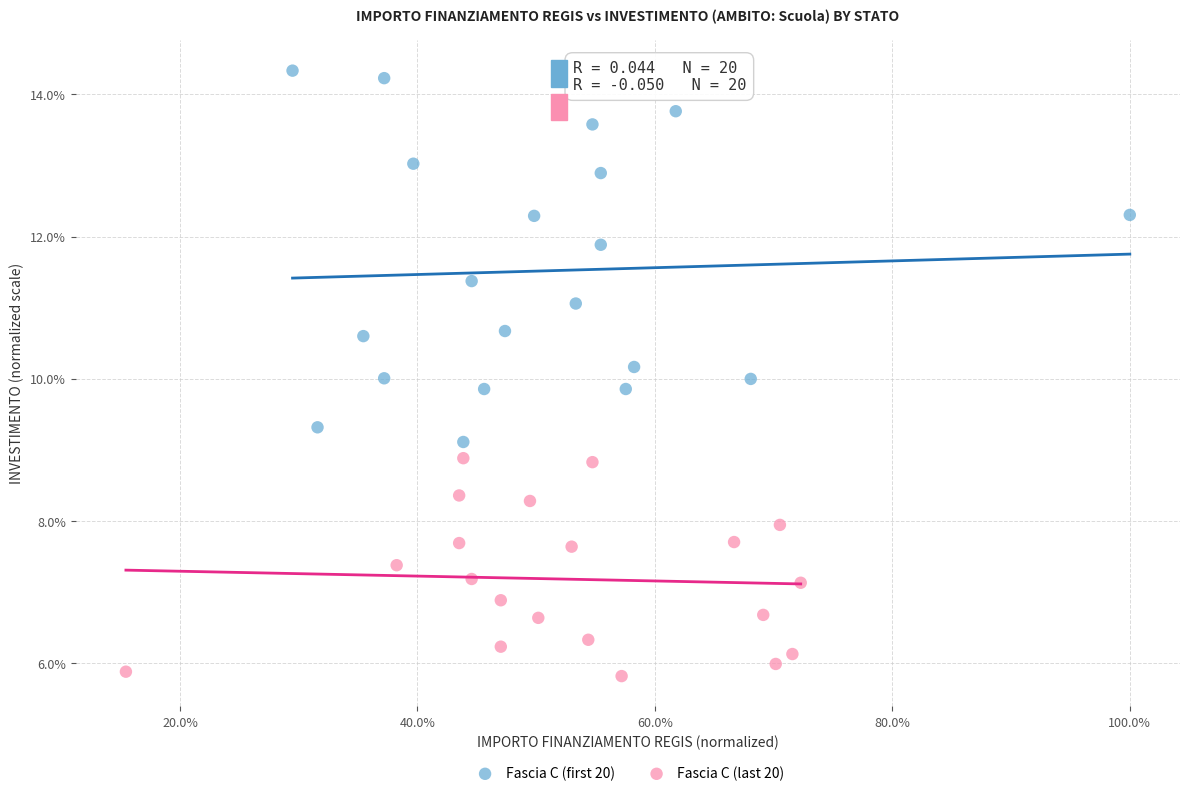

What are all the series names shown in the legend?

Fascia C (first 20), Fascia C (last 20)